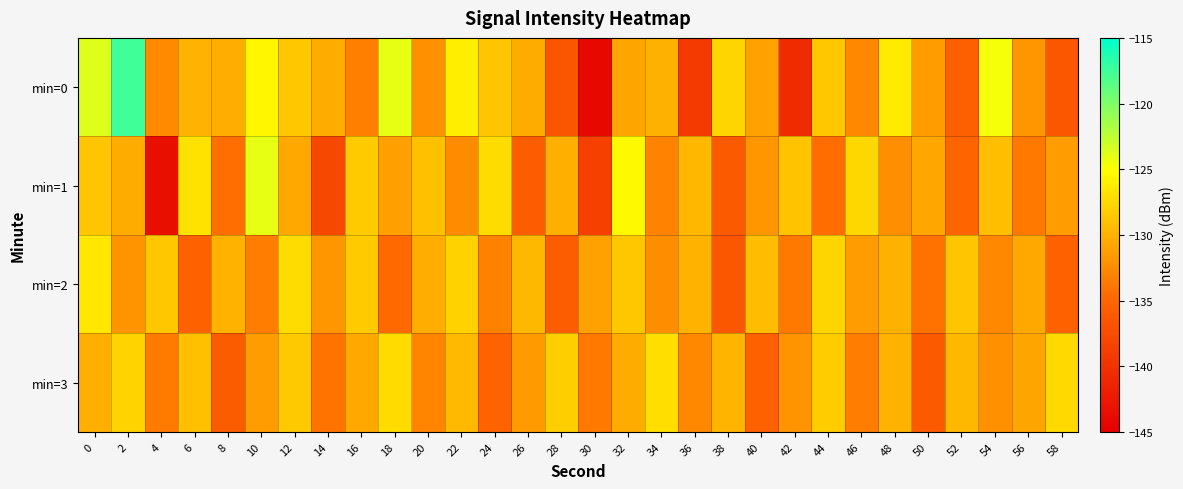

Rank the series at 0 from highest to lowest value.

min=0, min=2, min=1, min=3